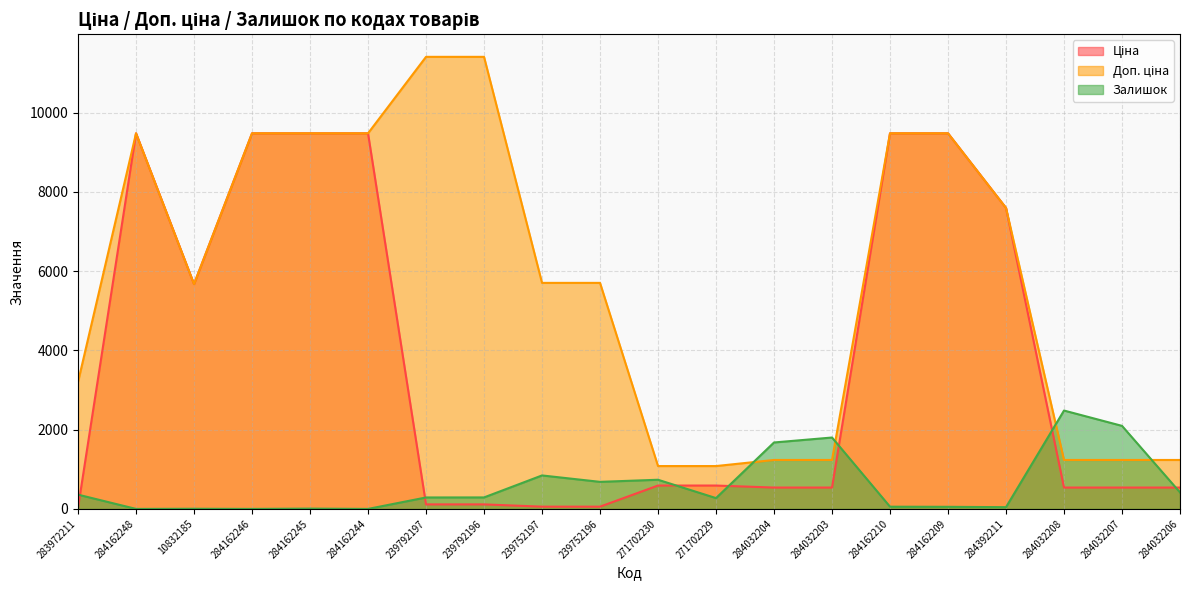

Reading left to right, list all the values displayed in this chart.

Ціна: 32.0	9480.1	5673.8	9480.1	9480.1	9480.1	114.1	114.1	57.0	57.0	589.9	589.9	539.0	539.0	9480.1	9480.1	7596.5	539.0	539.0	539.0
Доп. ціна: 3205.0	9480.1	5673.8	9480.1	9480.1	9480.1	11410.0	11410.0	5705.0	5705.0	1081.7	1081.7	1235.4	1235.4	9480.1	9480.1	7596.5	1235.4	1235.4	1235.4
Залишок: 360.0	0.0	4.0	0.0	8.0	0.0	289.0	290.0	845.0	683.0	736.0	273.0	1677.0	1802.0	56.0	53.0	44.0	2483.0	2096.0	417.0